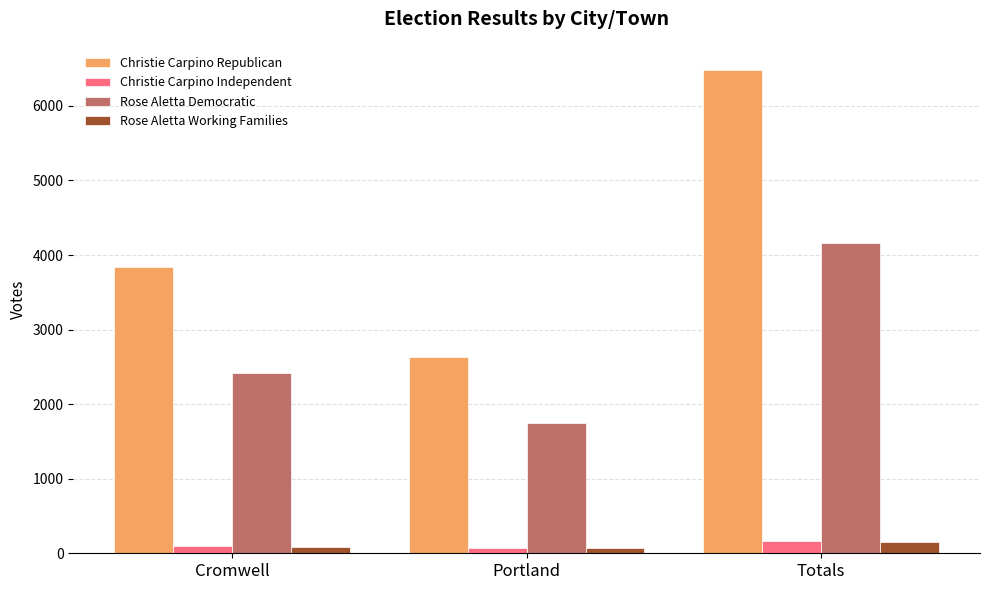

What is the difference between the highest and lowest values at Cromwell?

3765